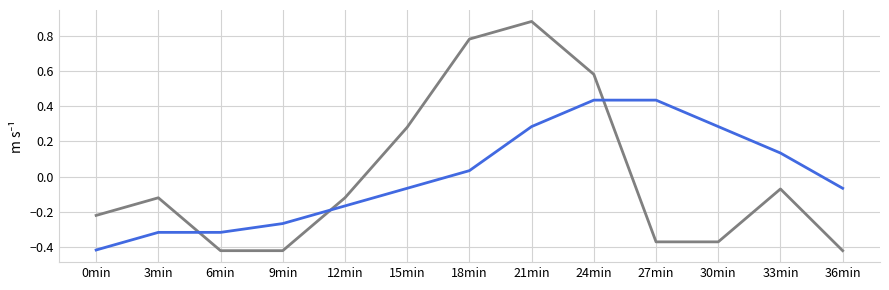

At which category is the sum across all series the highest?

21min